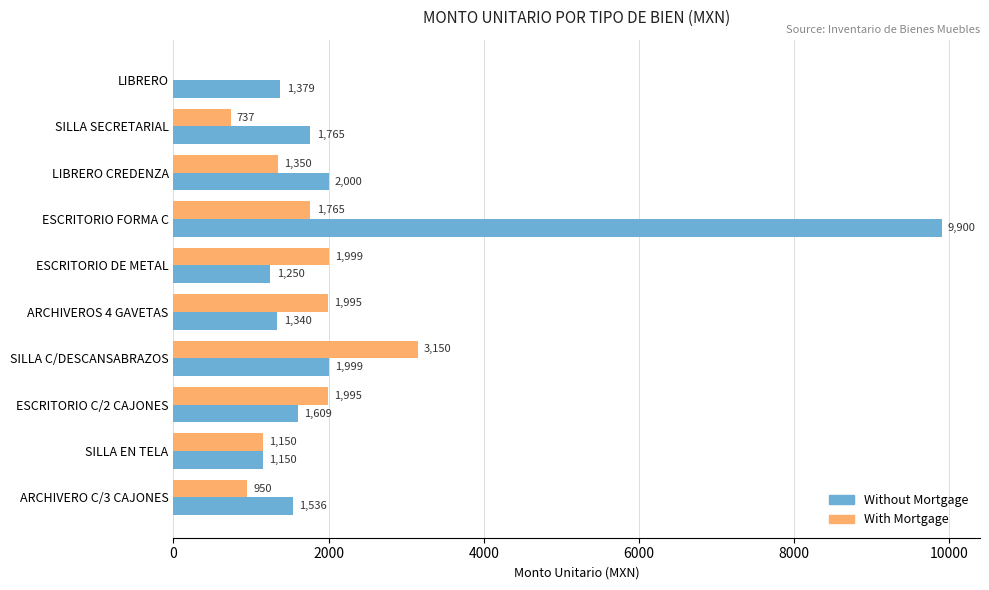

What value does the Without Mortgage series have at ARCHIVEROS 4 GAVETAS?

1340